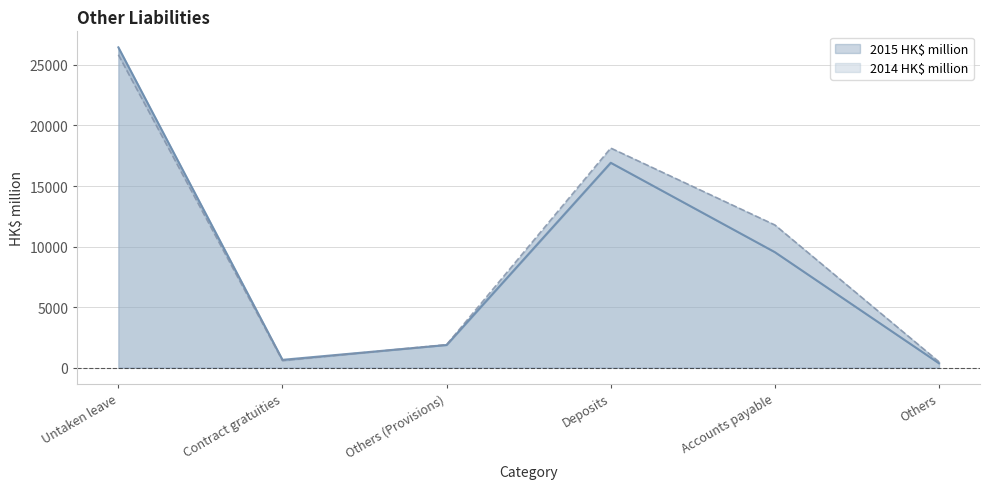

Rank the series by their maximum value, from lowest to highest.

2014 HK$ million, 2015 HK$ million